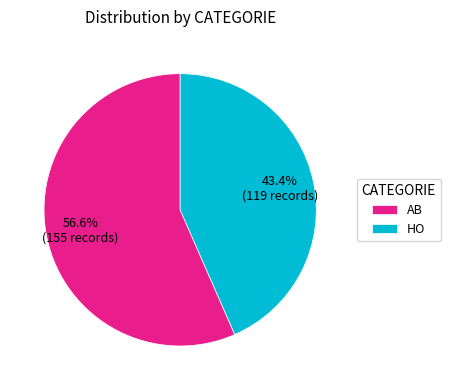

Combined, do AB and HO account for over 50%?

Yes